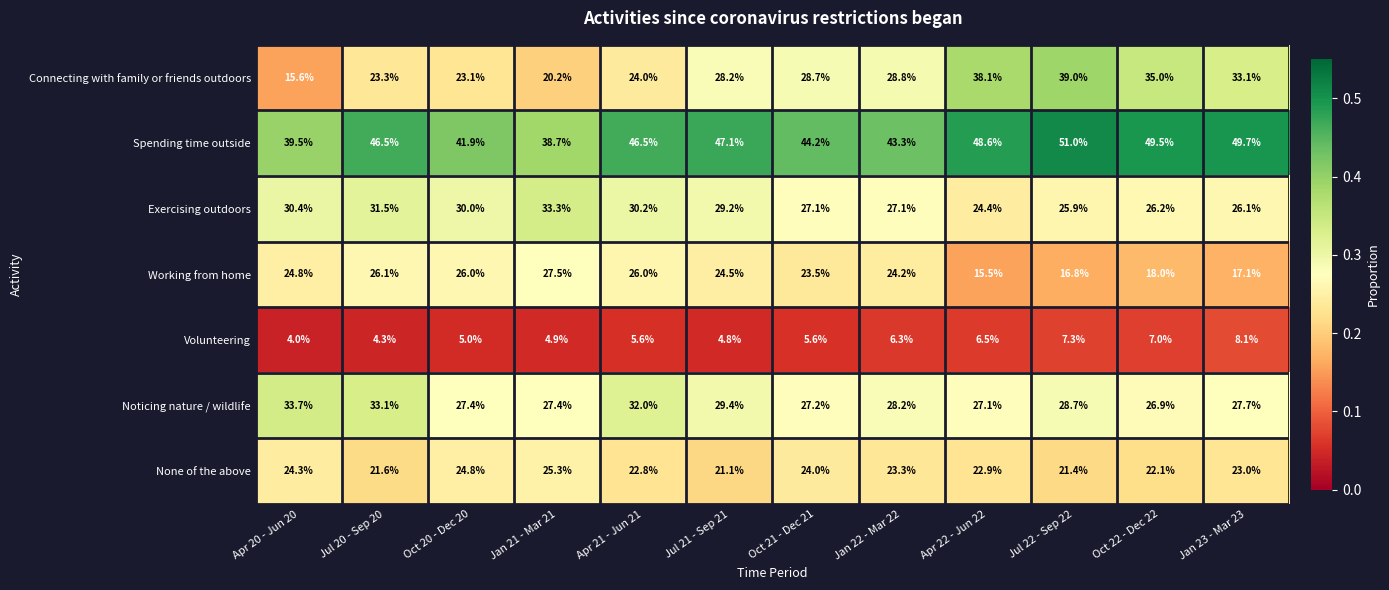

Between Jul 21 - Sep 21 and Jan 23 - Mar 23, which series saw the biggest shift?

Working from home